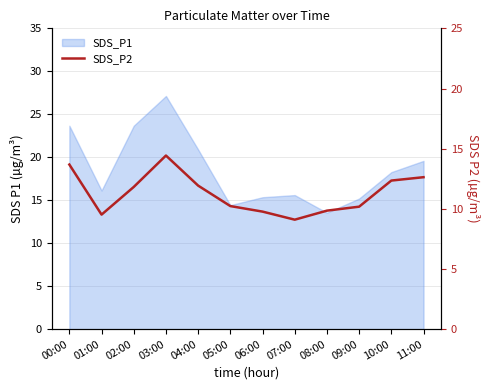

Where does the data first go above 11?

00:00